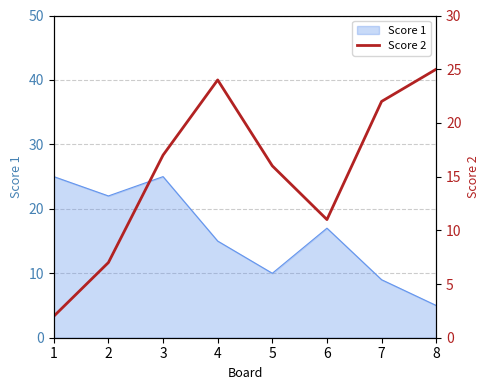

What is the maximum value shown in the chart?

25